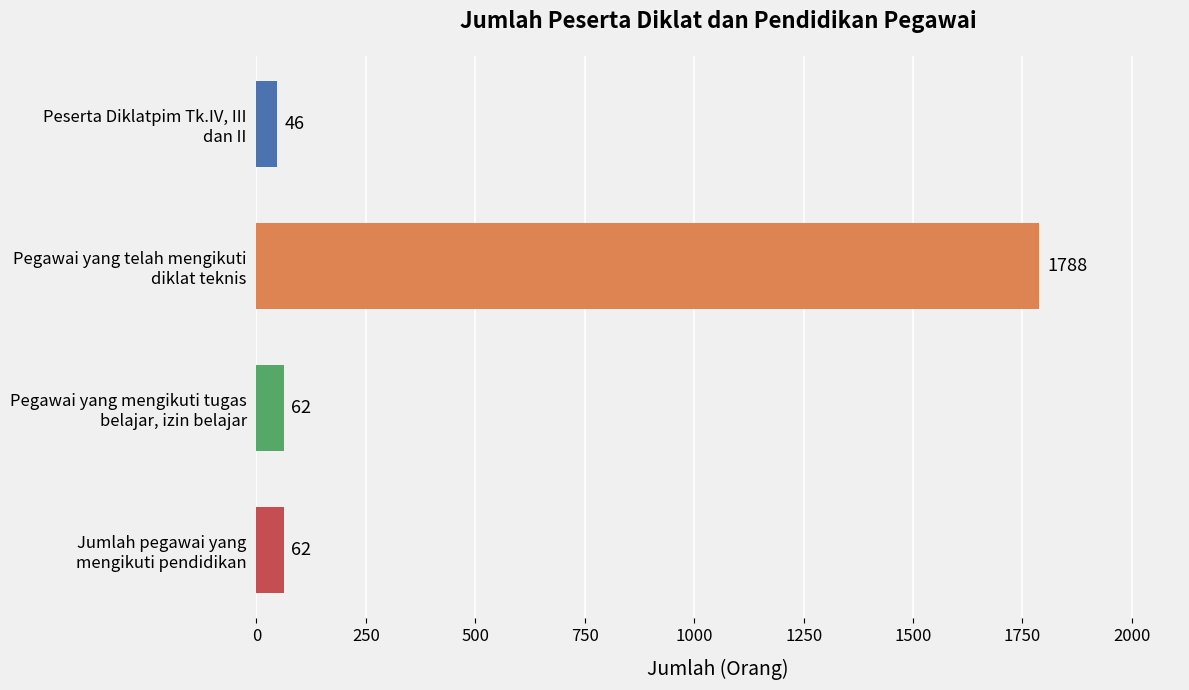

What is the difference between the maximum and second lowest values?

1726